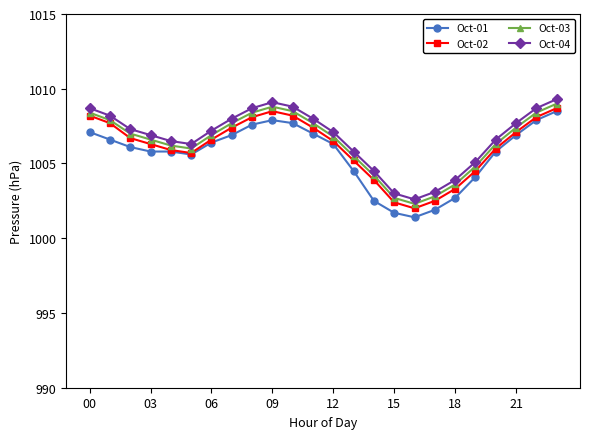

List the series in order of their overall mean, highest first.

Oct-04, Oct-03, Oct-02, Oct-01